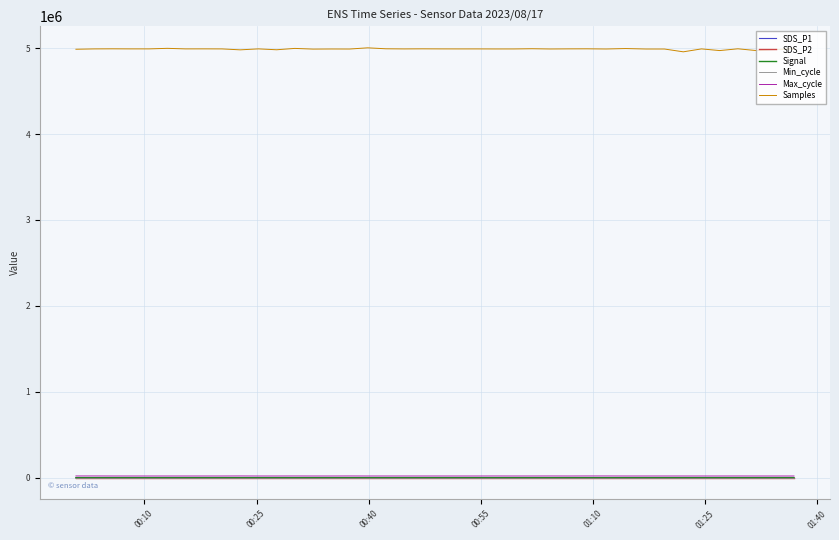

What is the maximum value shown in the chart?

5003045.0